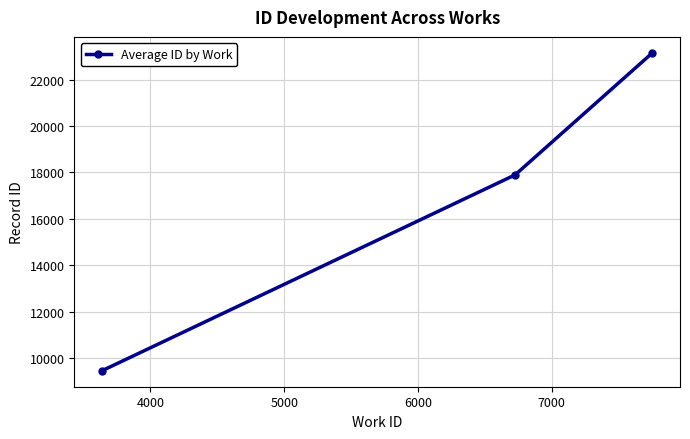

What is the difference between the maximum and minimum values?

13709.5